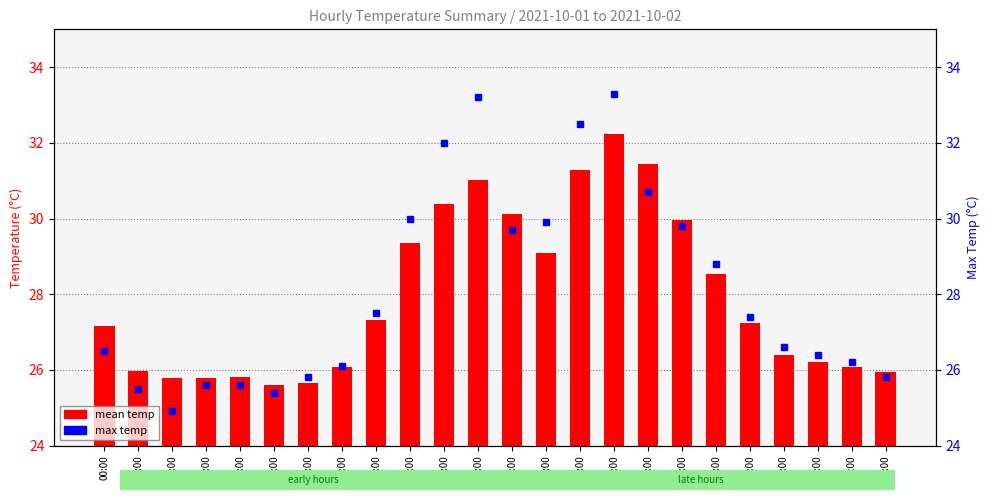

Reading left to right, extract all data points from this chart.

mean temp: 27.1	26.0	25.8	25.8	25.8	25.6	25.7	26.1	27.3	29.4	30.4	31.0	30.1	29.1	31.3	32.2	31.4	29.9	28.5	27.2	26.4	26.2	26.1	25.9
max temp: 26.5	25.5	24.9	25.6	25.6	25.4	25.8	26.1	27.5	30.0	32.0	33.2	29.7	29.9	32.5	33.3	30.7	29.8	28.8	27.4	26.6	26.4	26.2	25.8